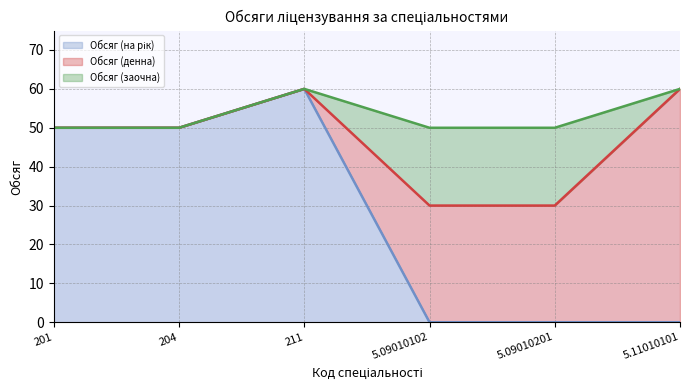

At which category does the chart reach its peak across all series?

211